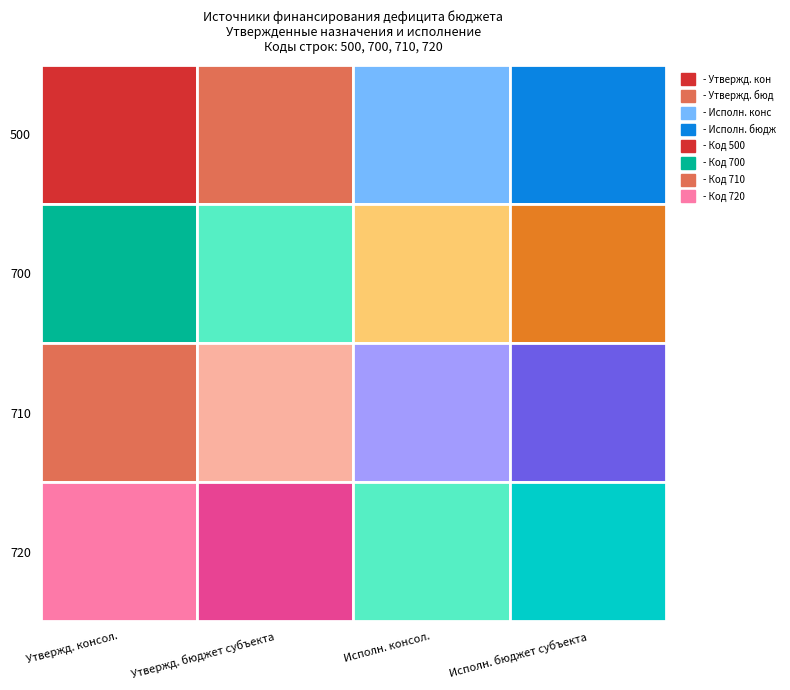

Reading left to right, extract all data points from this chart.

500: 239336.9	239336.9	-772724.4	-772724.4
700: 239336.9	239336.9	-772724.4	-772724.4
710: -6940635.0	-6940635.0	-4520587.6	-4520587.6
720: 7179971.9	7179971.9	3747863.2	3747863.2